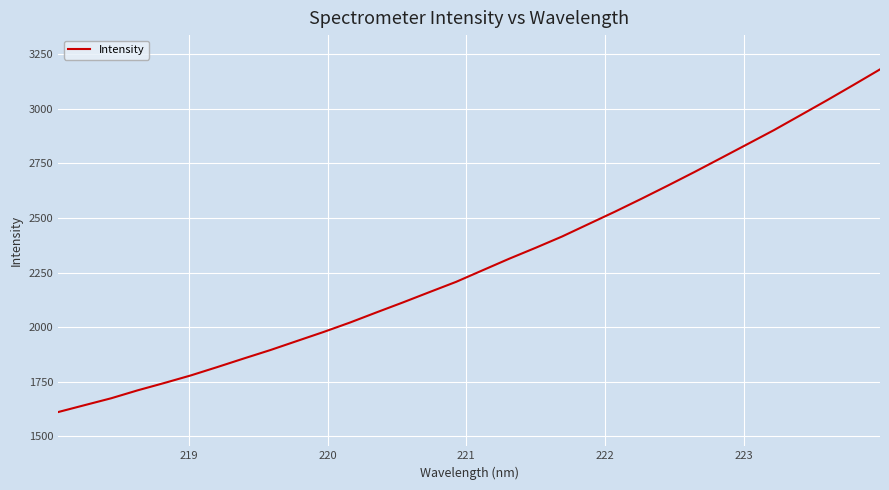

What is the difference between the maximum and minimum values?

1570.2